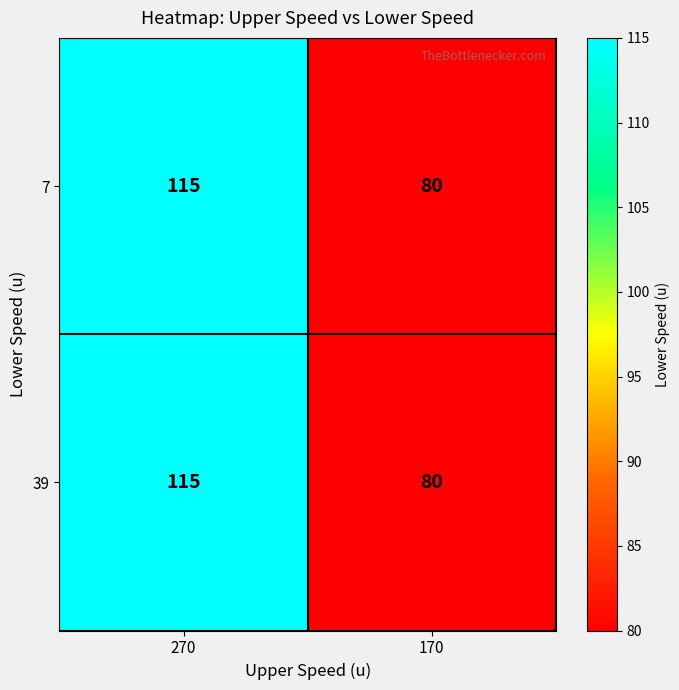

Rank the categories by 39 value from highest to lowest.

270, 170